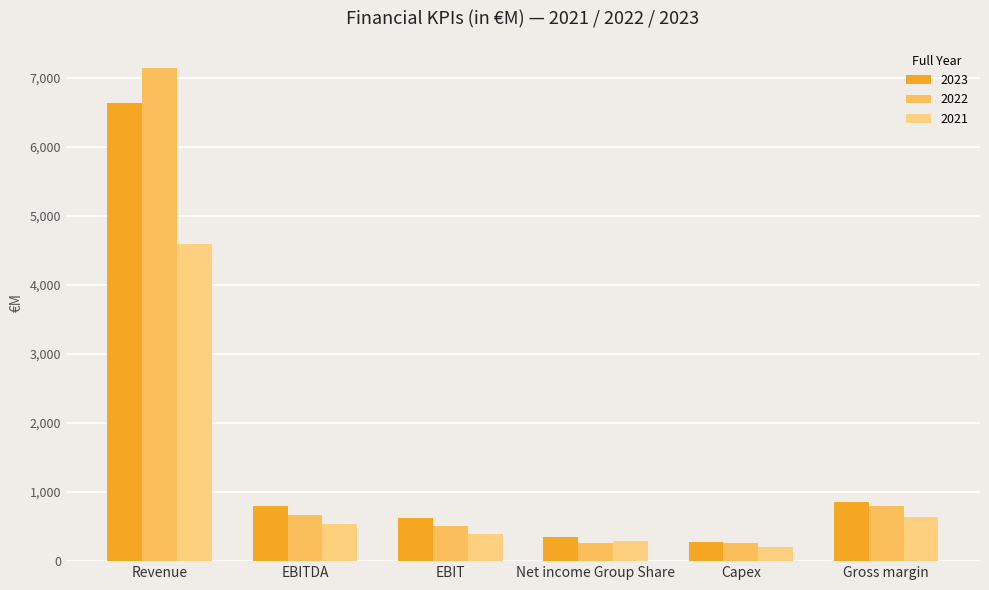

Which category has the highest value in the 2021 series?

Revenue